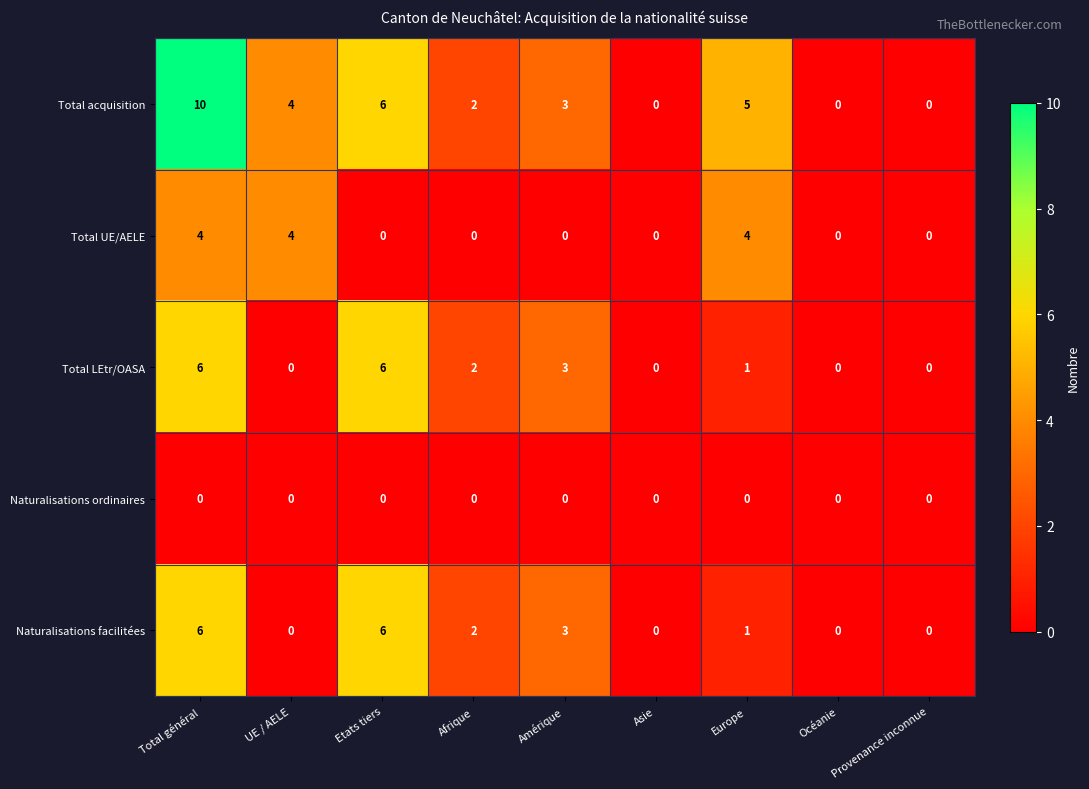

What is the spread (max minus min) of values at Amérique?

3